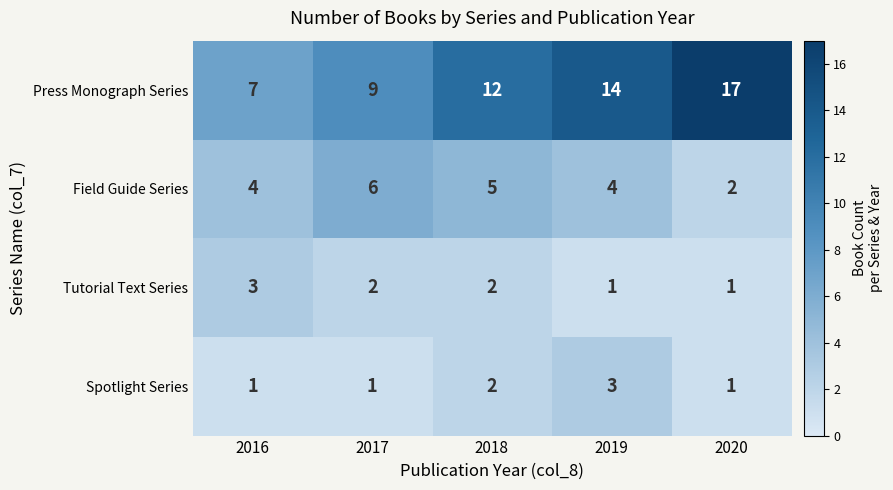

At which label does Spotlight Series reach its peak?

2019